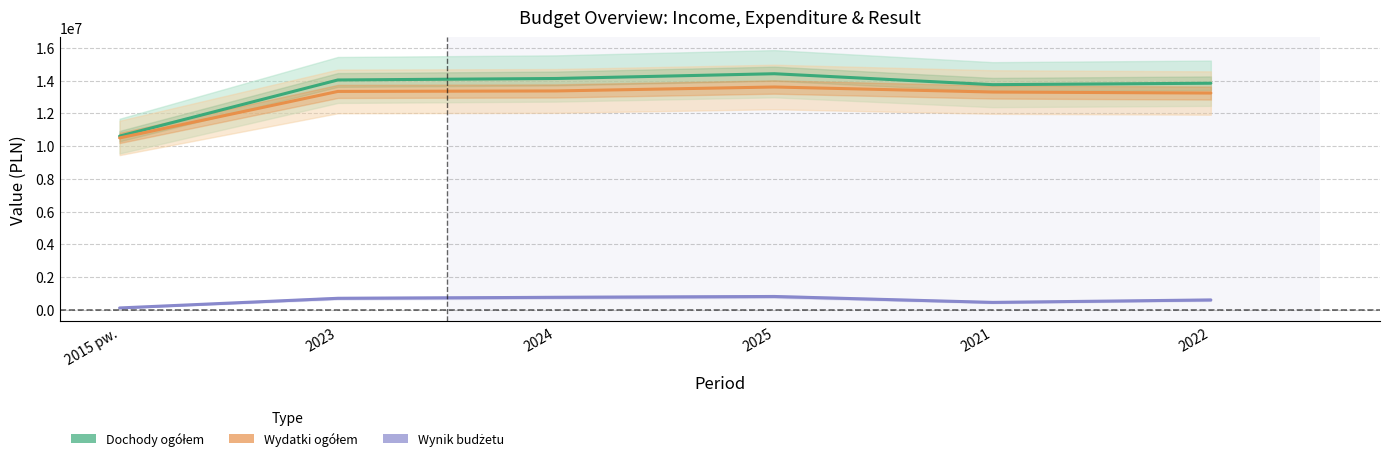

How many values in the Wydatki ogółem series are below 13334000?

3